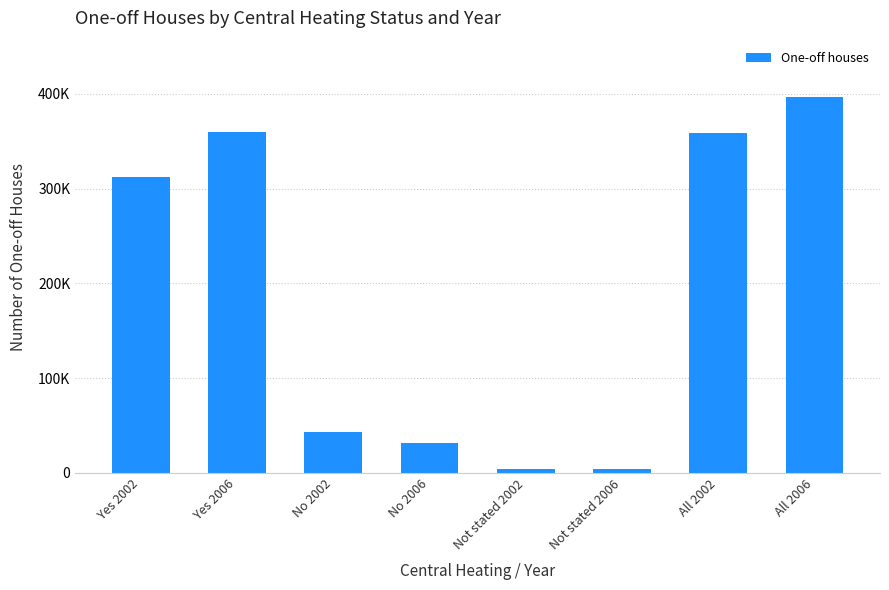

List the labels in order of value, largest first.

All 2006, Yes 2006, All 2002, Yes 2002, No 2002, No 2006, Not stated 2006, Not stated 2002